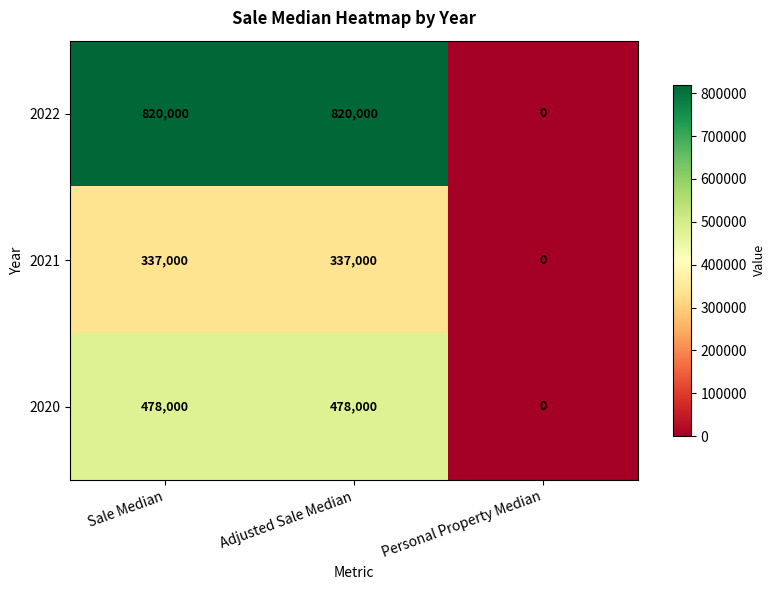

What is the difference between the maximum and minimum values in the 2020 series?

478000